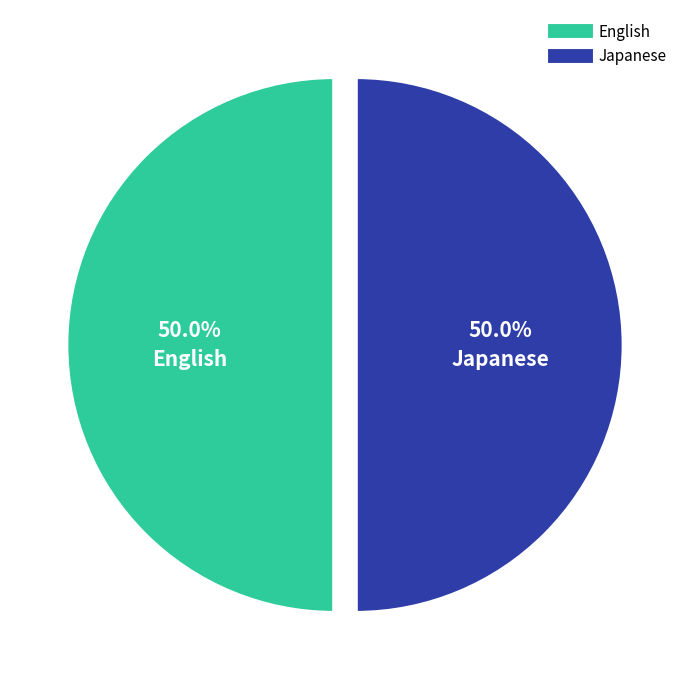

Is there a majority slice in this chart?

No